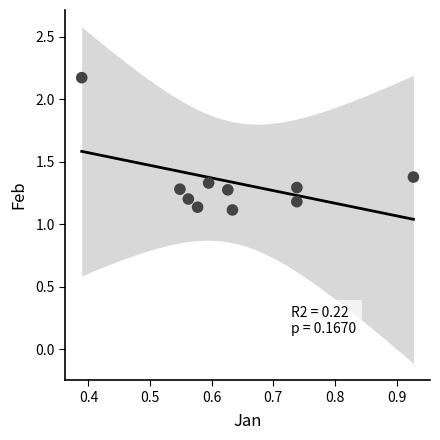

What is the average X value?

0.6